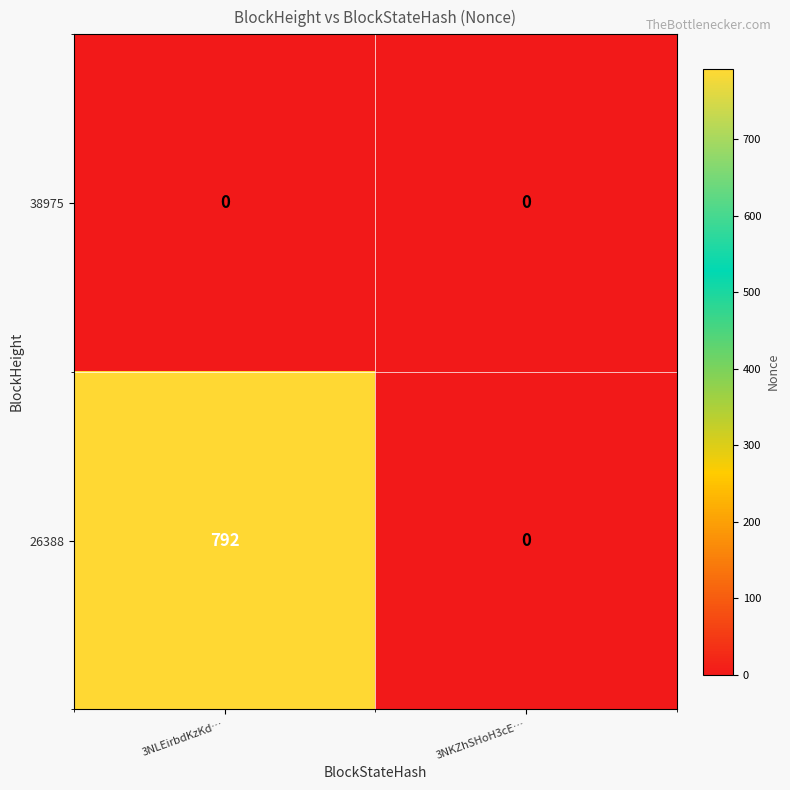

What is the difference between the 26388 values at 3NLEirbdKzKd… and 3NKZhSHoH3cE…?

792